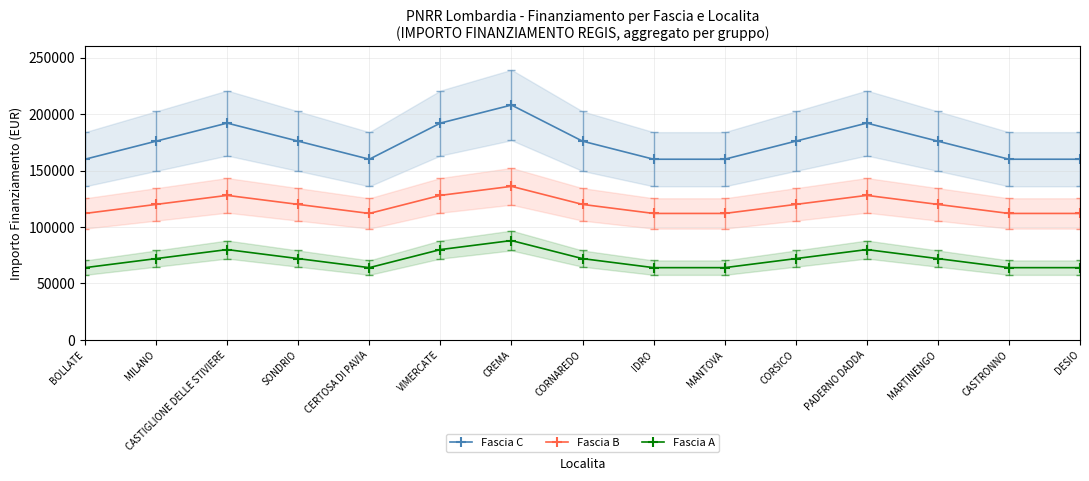

Where is the first local minimum for Fascia B?

CERTOSA DI PAVIA